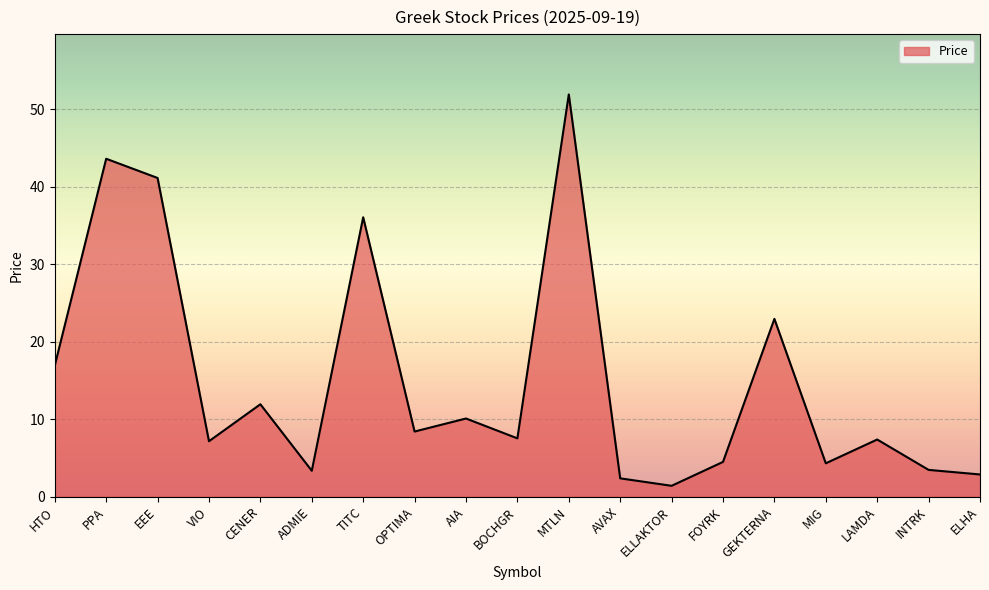

Between AIA and MTLN, which is larger?

MTLN